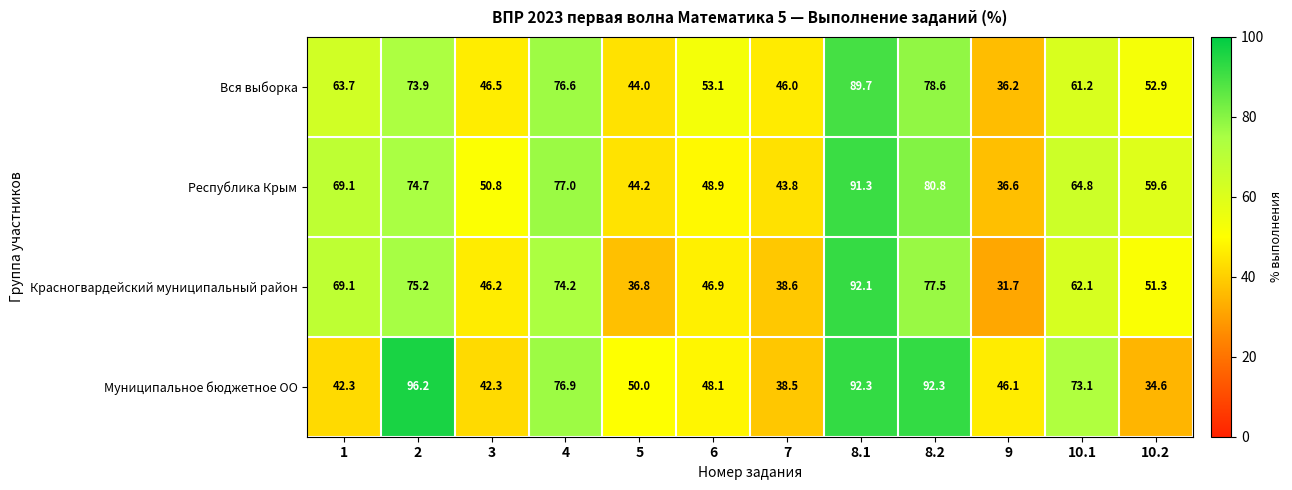

What is the total value across all series at 8.1?

365.4